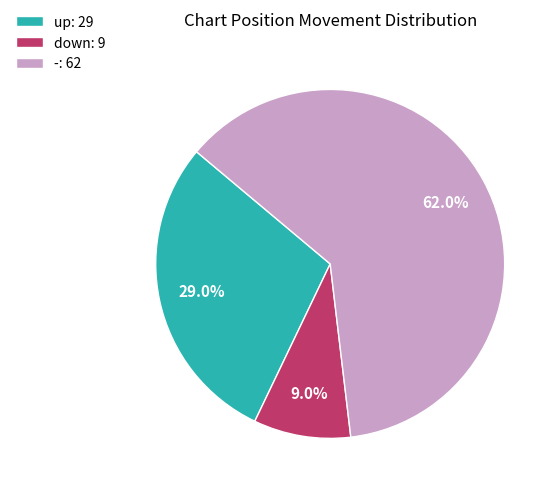

To the nearest percent, what is the combined percentage of - and up?

91%